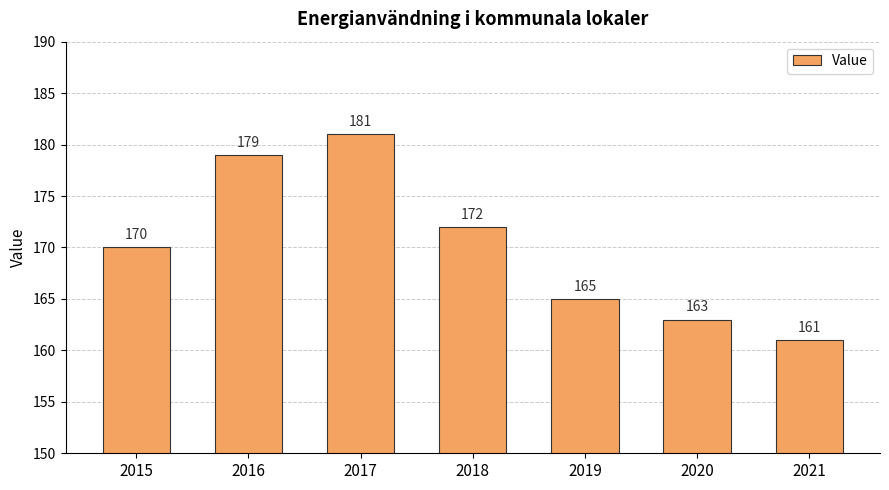

True or false: the data shows 271 at 2021.

False